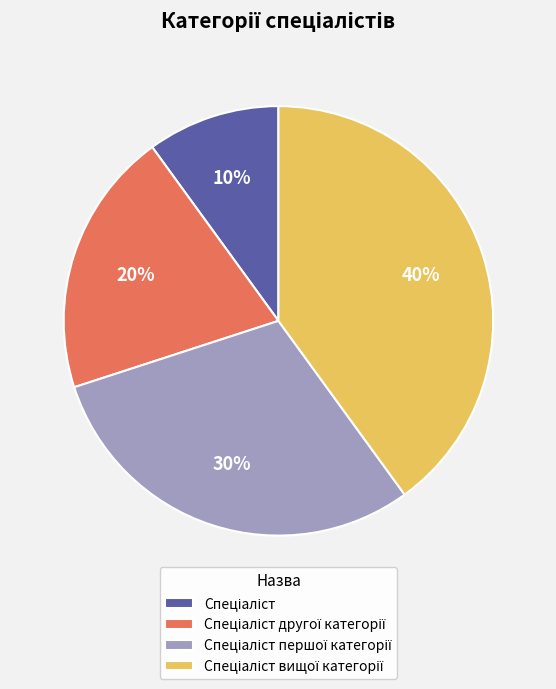

Is there any slice that represents more than half of the pie?

No